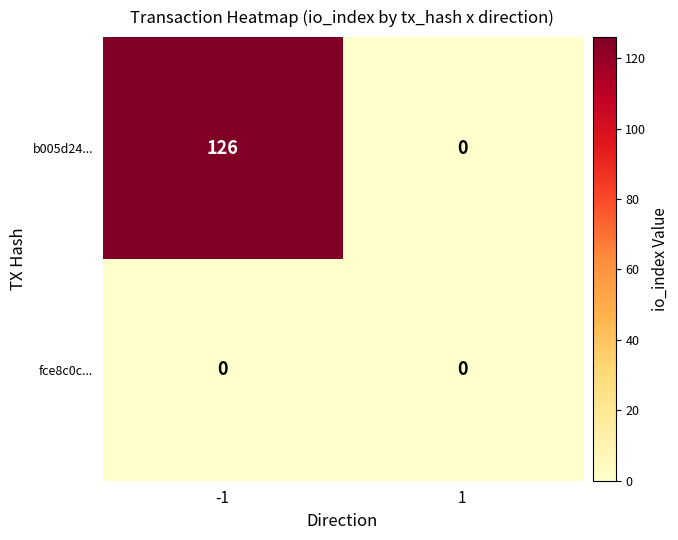

Rank the series by their maximum value, from lowest to highest.

fce8c0c..., b005d24...